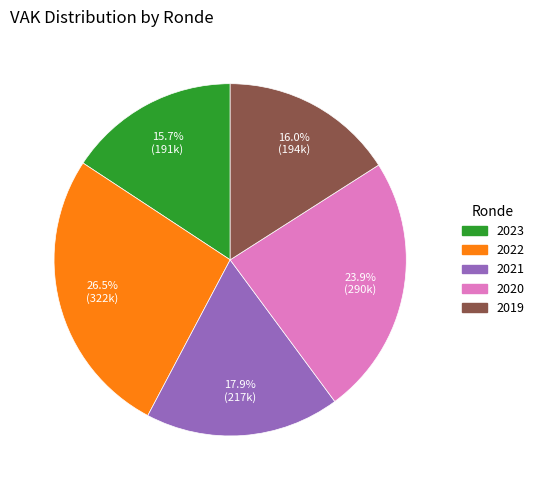

Is there any slice that represents more than half of the pie?

No